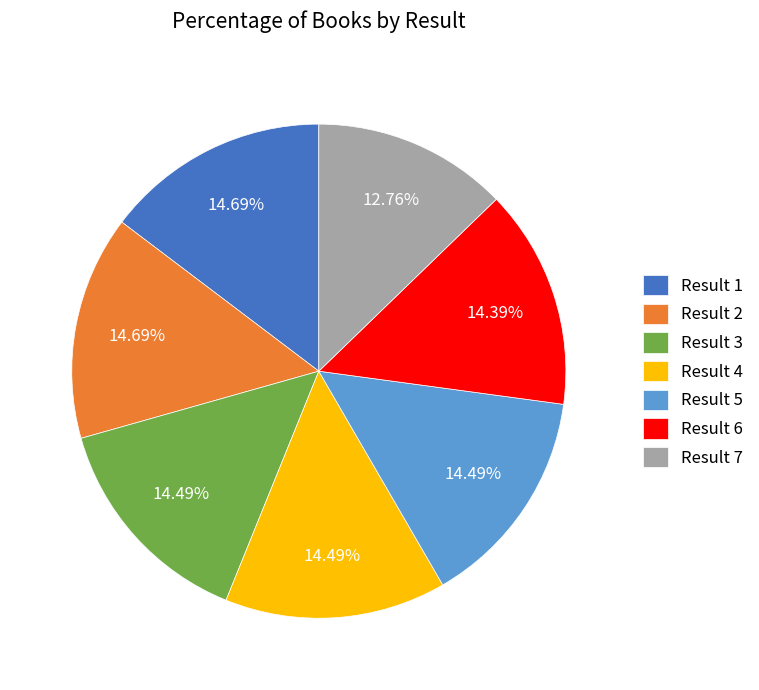

Do Result 2 and Result 1 together represent more than half of the pie?

No